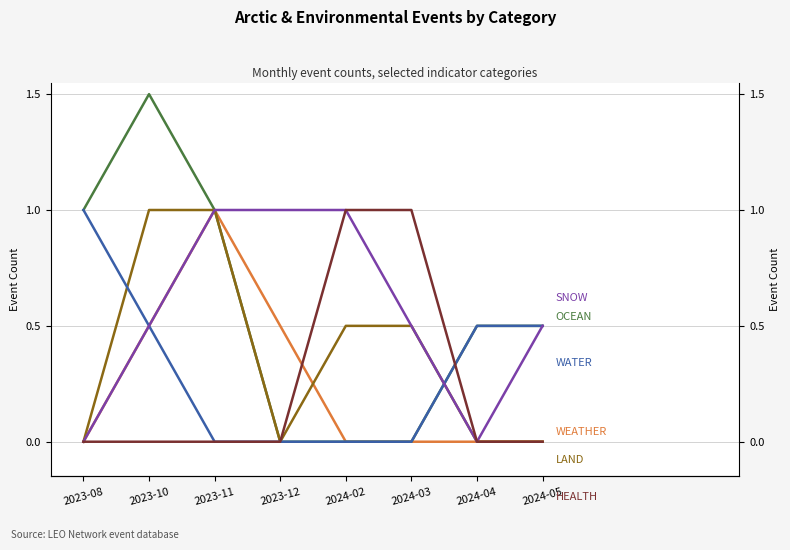

True or false: OCEAN and WEATHER cross at least once.

False